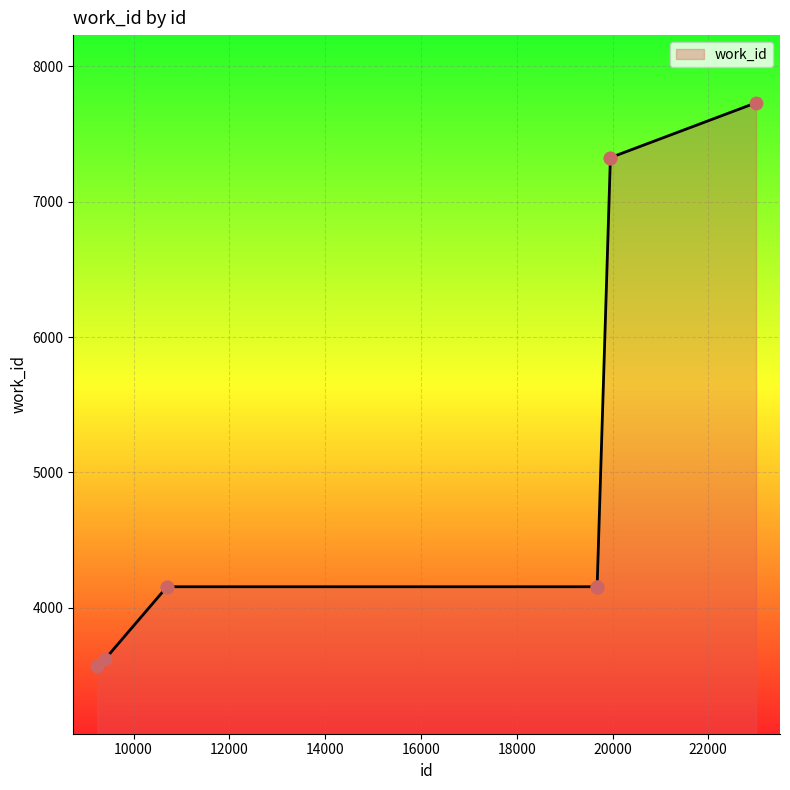

What is the maximum value shown in the chart?

7731